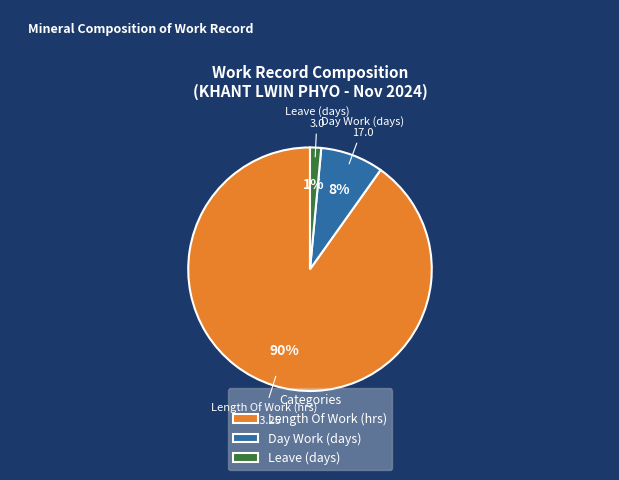

Count the number of slices in the pie.

3